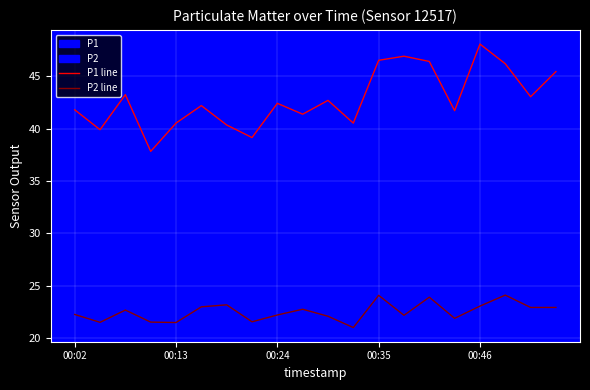

What value does the P1 line series have at 18?

43.0